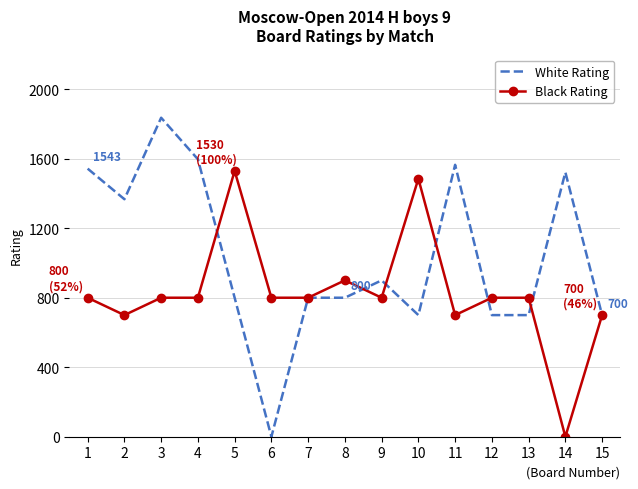

The Black Rating series shows 700 at 11. True or false?

True